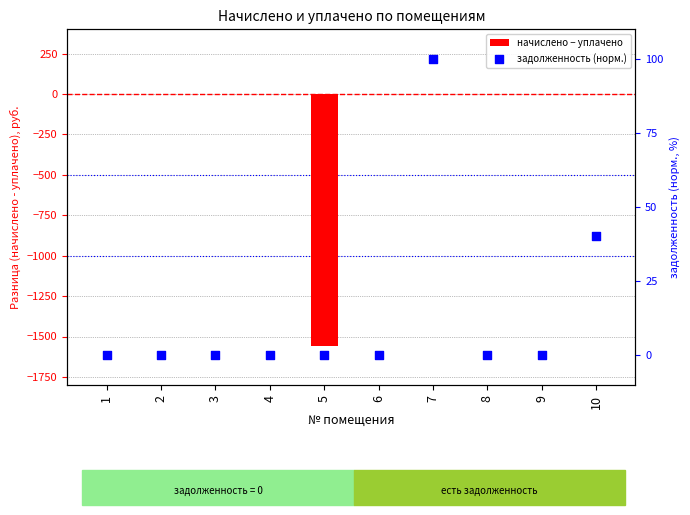

Which series contains the lowest Y value?

начислено − уплачено